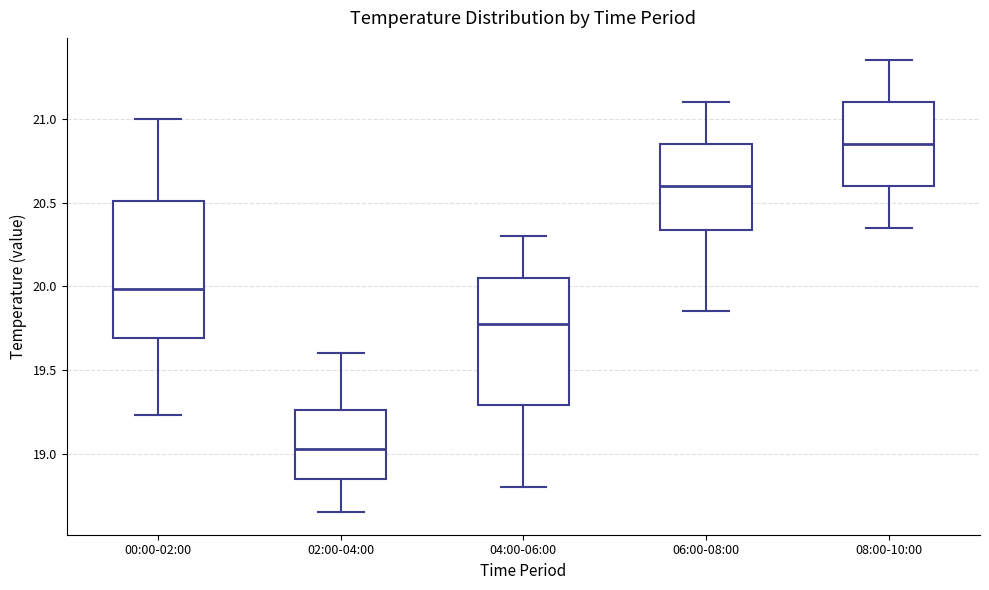

Which box is the tallest, from its lower edge to its upper edge?

00:00-02:00